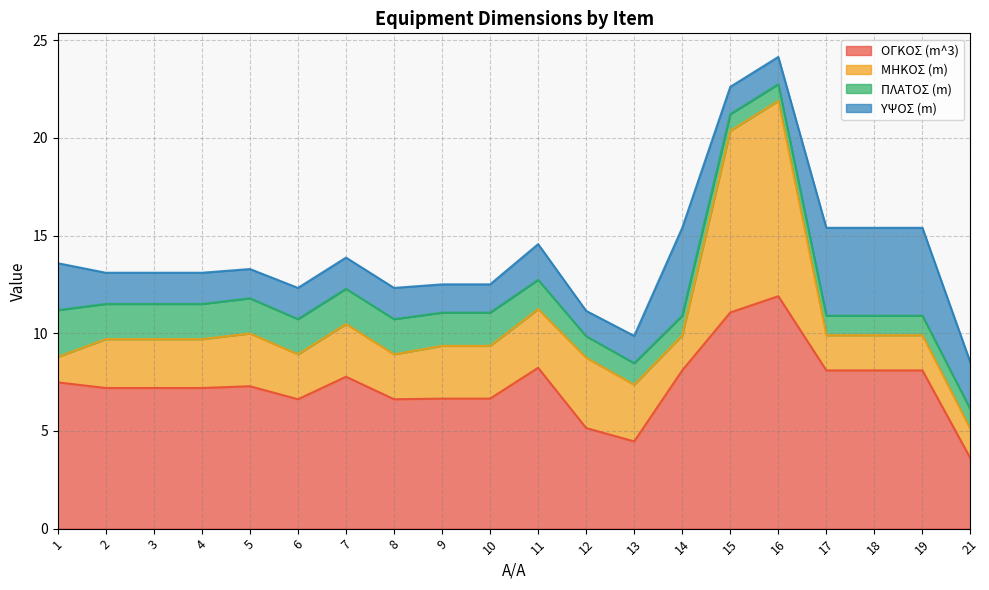

Reading left to right, transcribe all the data shown in this chart.

ΟΓΚΟΣ (m^3): 7.5	7.2	7.2	7.2	7.3	6.6	7.8	6.6	6.7	6.7	8.2	5.1	4.5	8.1	11.1	11.9	8.1	8.1	8.1	3.6
ΜΗΚΟΣ (m): 1.3	2.5	2.5	2.5	2.7	2.3	2.7	2.3	2.7	2.7	3.0	3.6	2.9	1.8	9.3	10.0	1.8	1.8	1.8	1.5
ΠΛΑΤΟΣ (m): 2.4	1.8	1.8	1.8	1.8	1.8	1.8	1.8	1.7	1.7	1.5	1.1	1.1	1.0	0.8	0.8	1.0	1.0	1.0	1.0
ΥΨΟΣ (m): 2.4	1.6	1.6	1.6	1.5	1.6	1.6	1.6	1.4	1.4	1.8	1.3	1.4	4.5	1.4	1.4	4.5	4.5	4.5	2.4